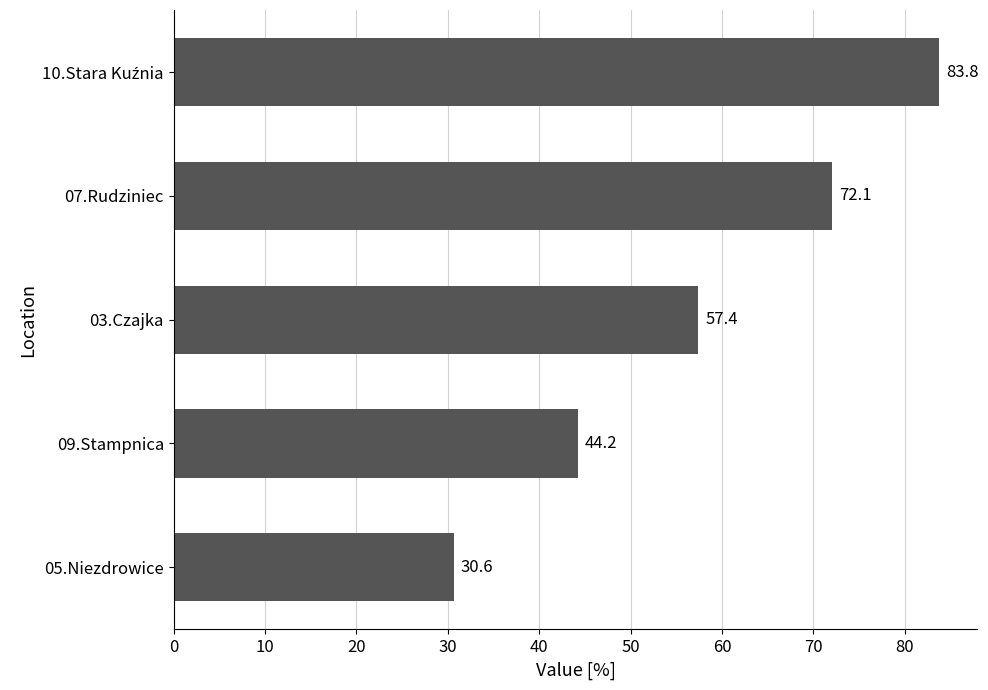

Does the chart contain any negative values?

No